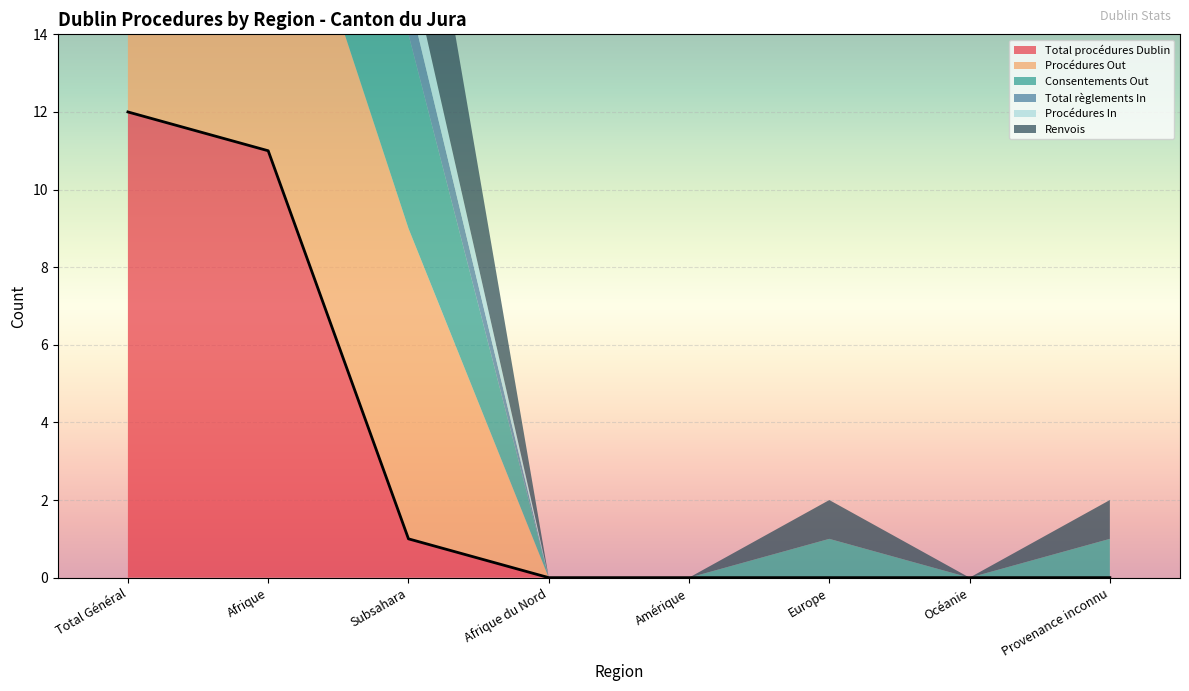

What is the sum of the Procédures Out values at Provenance inconnu and Total Général?

11